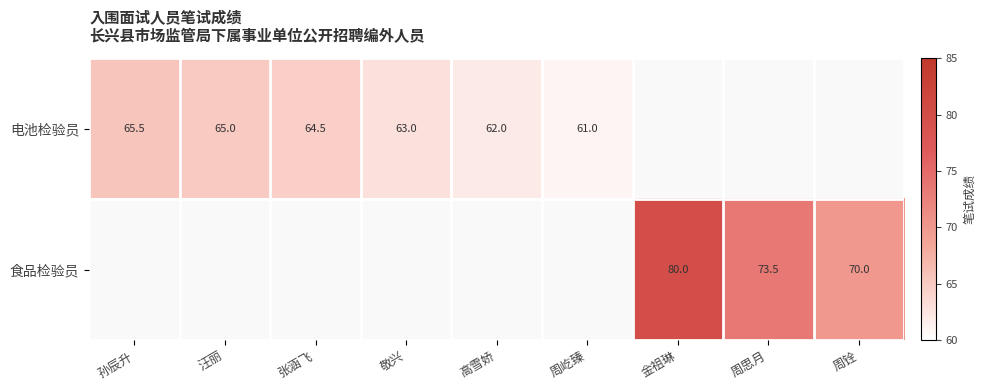

True or false: 食品检验员 has a value of 37.6 at 周铨.

False